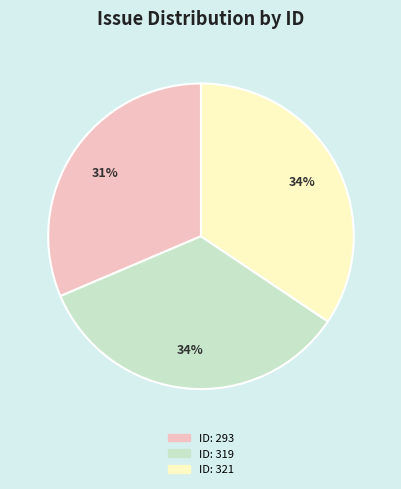

Is there any slice that represents more than half of the pie?

No